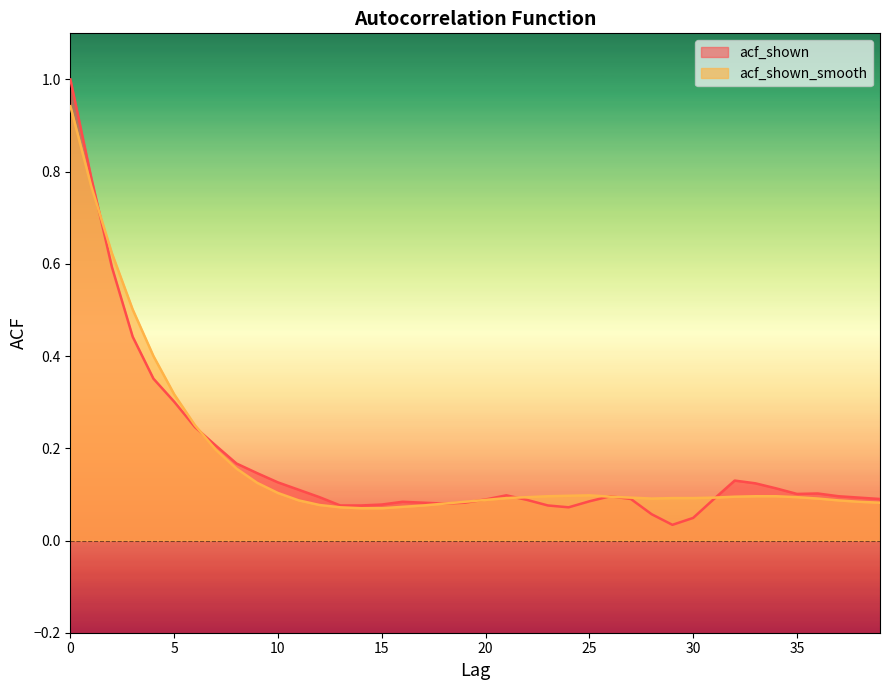

Read the acf_shown value at 22.

0.1